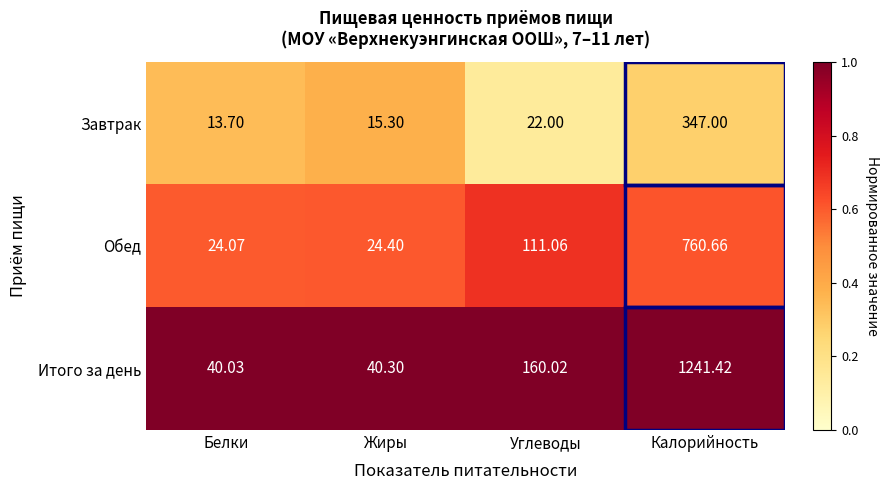

Which series has the widest spread of values?

Итого за день